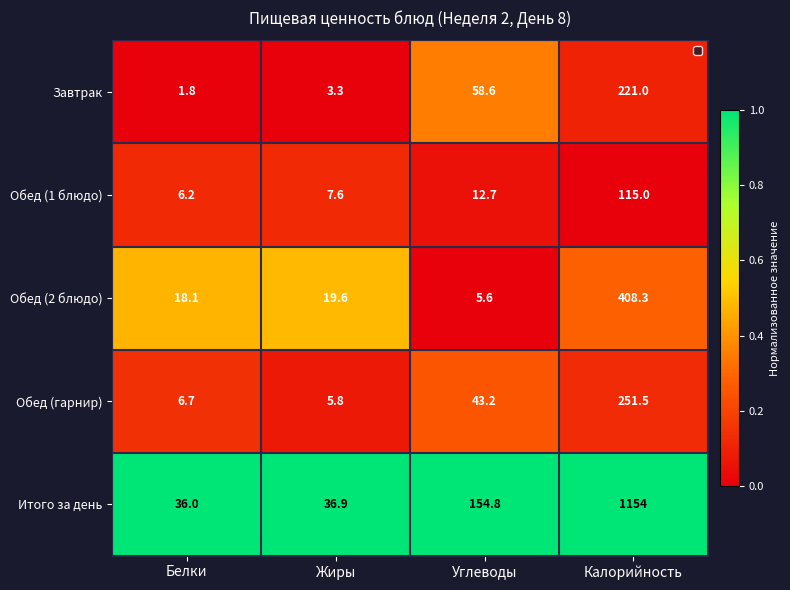

How many data points does each series have?

4